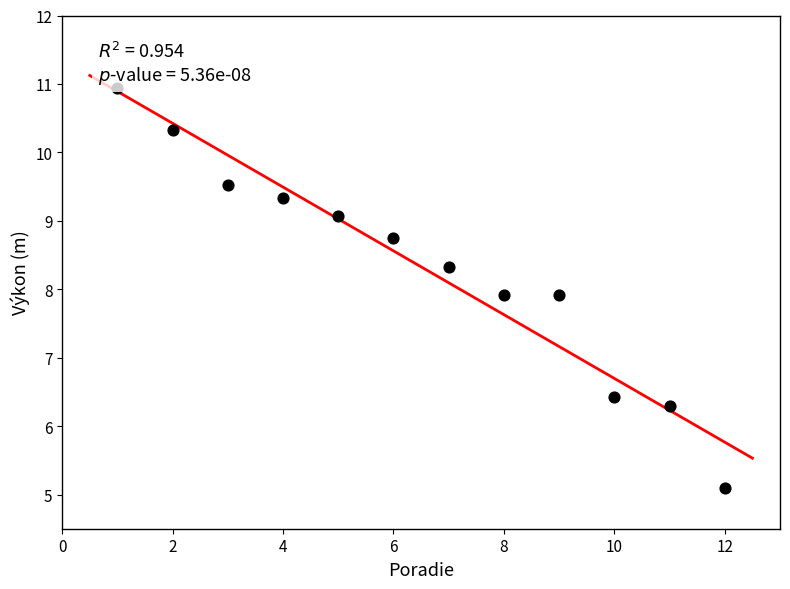

What is the range of X values (max minus min)?

11.0